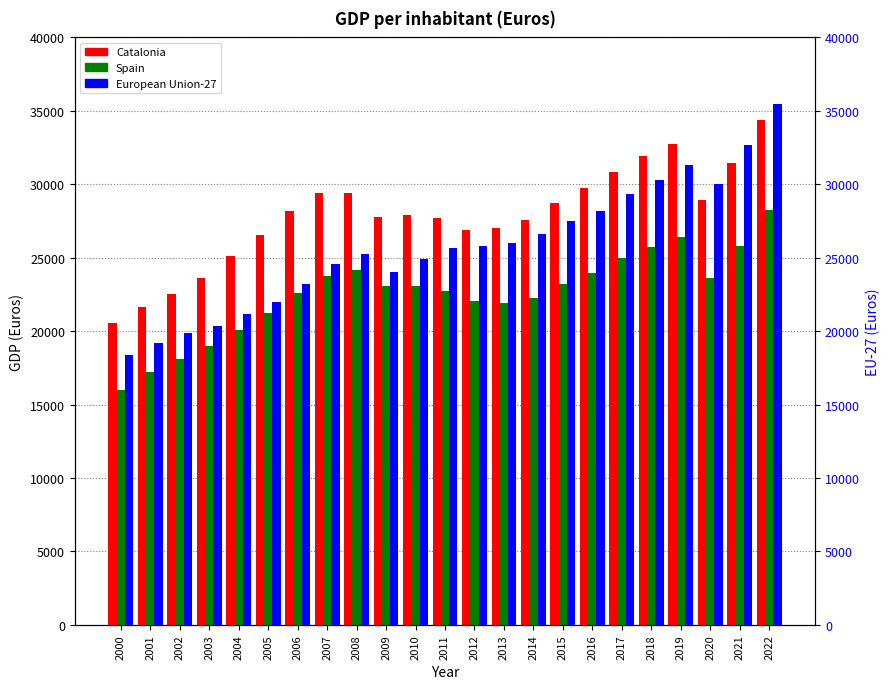

What is the value of the Spain bar at the 6th from the left?

21240